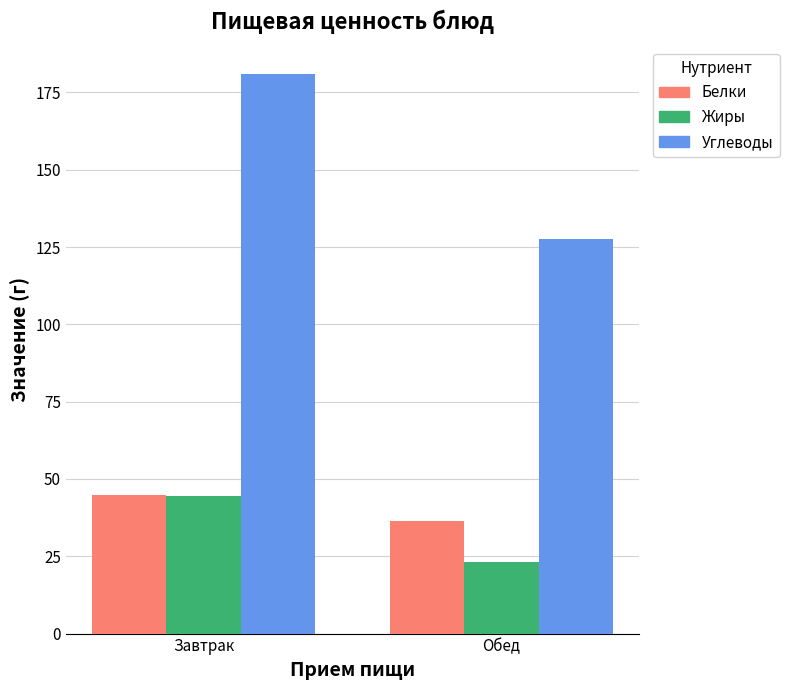

Which label corresponds to the smallest value in the chart?

Обед